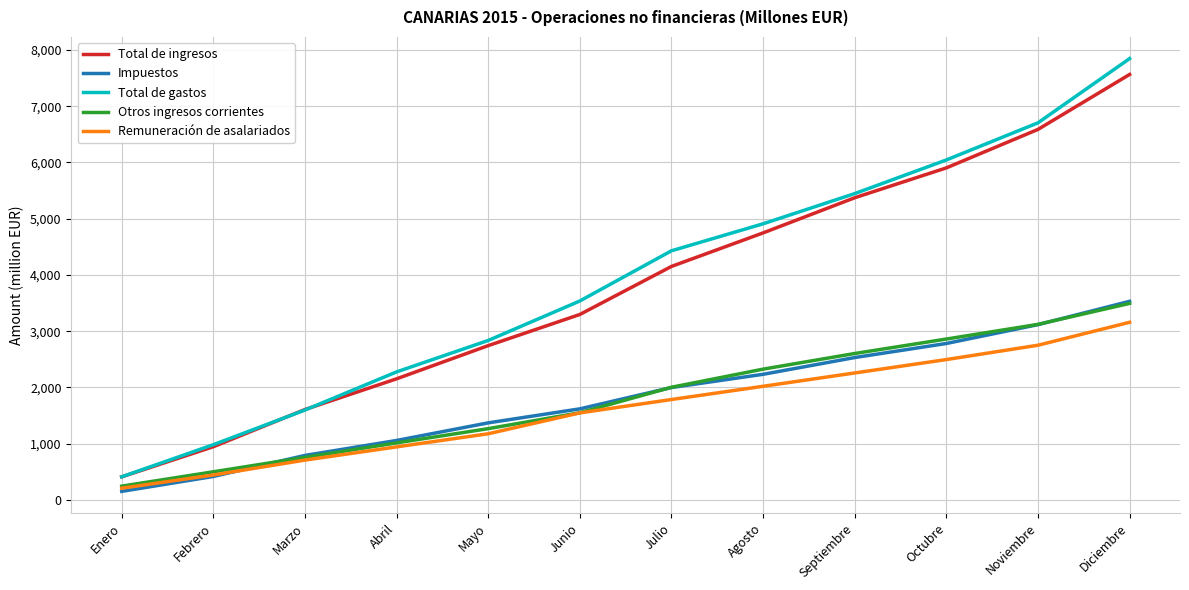

At which label does Impuestos reach its peak?

Diciembre